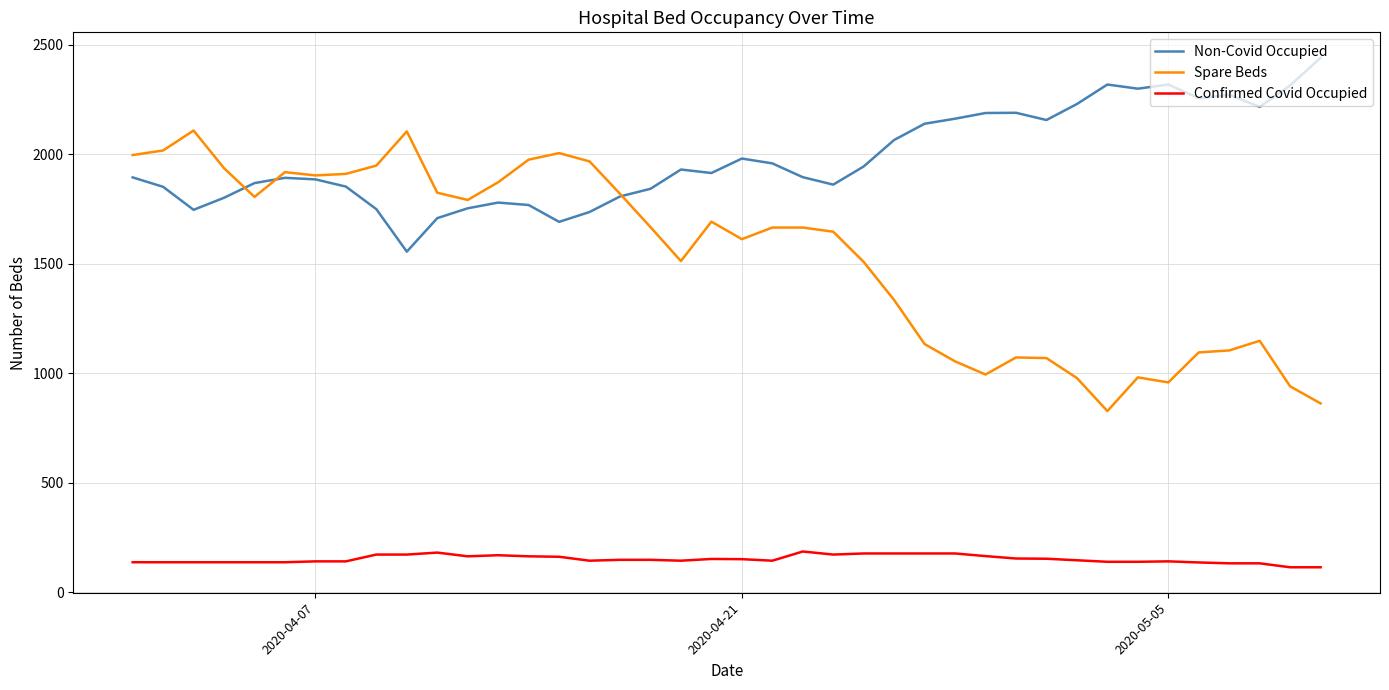

What is the sum of all Confirmed Covid Occupied values?

6050